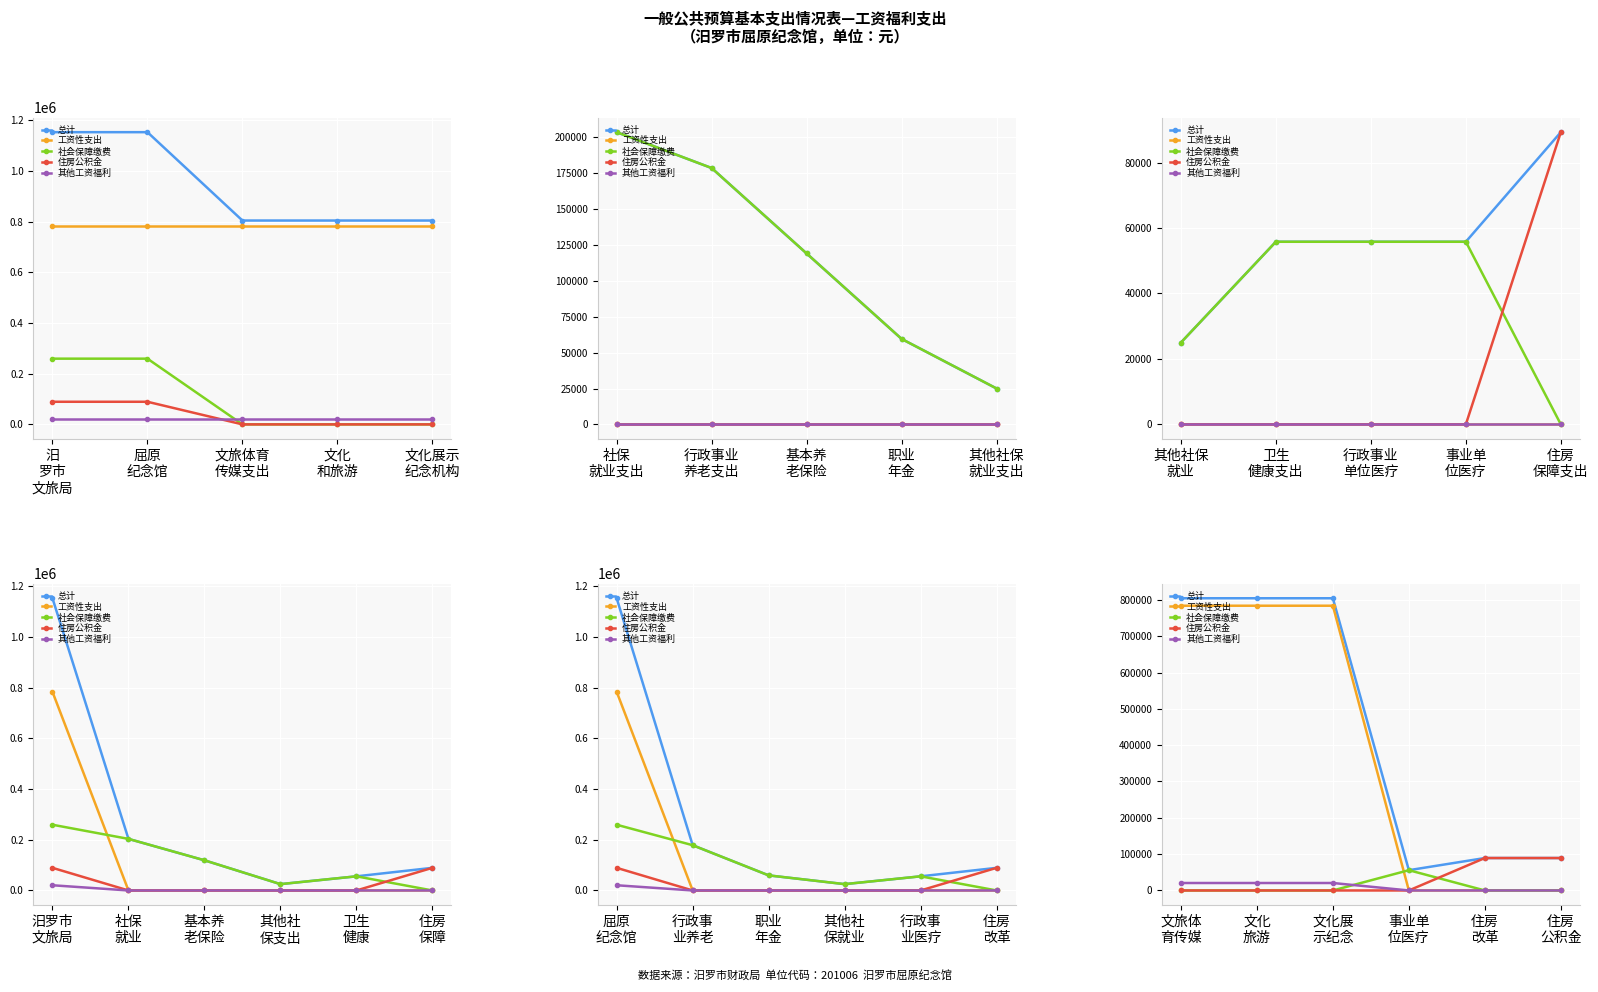

Is this an area chart (filled region under the line)?

No